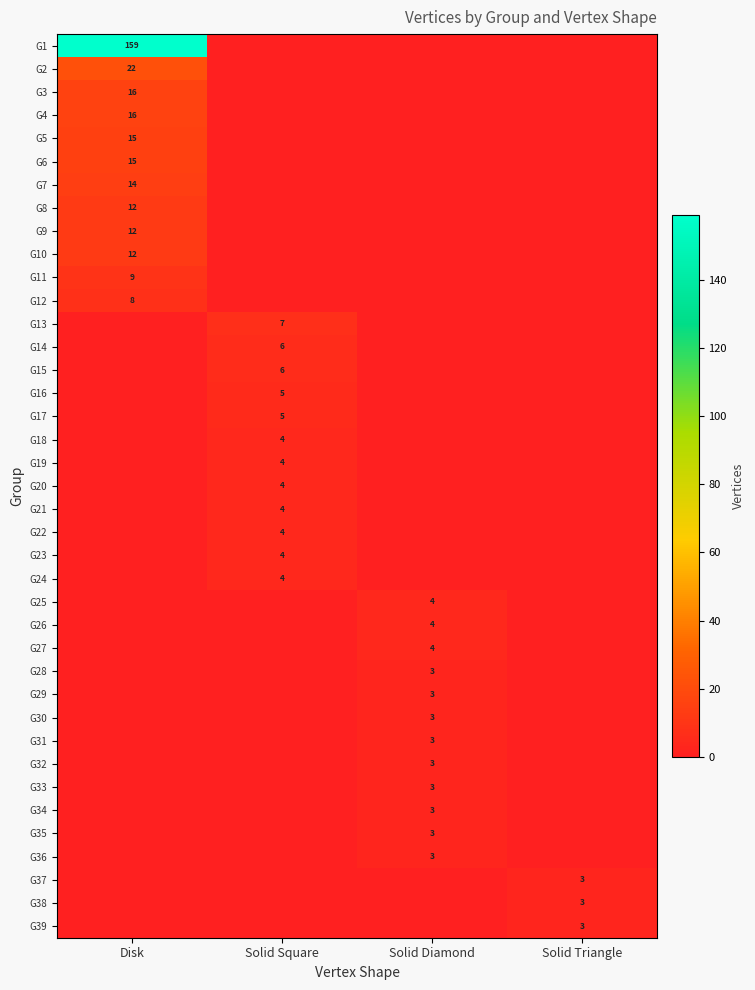

True or false: G36 has a value of 3 at Solid Diamond.

True